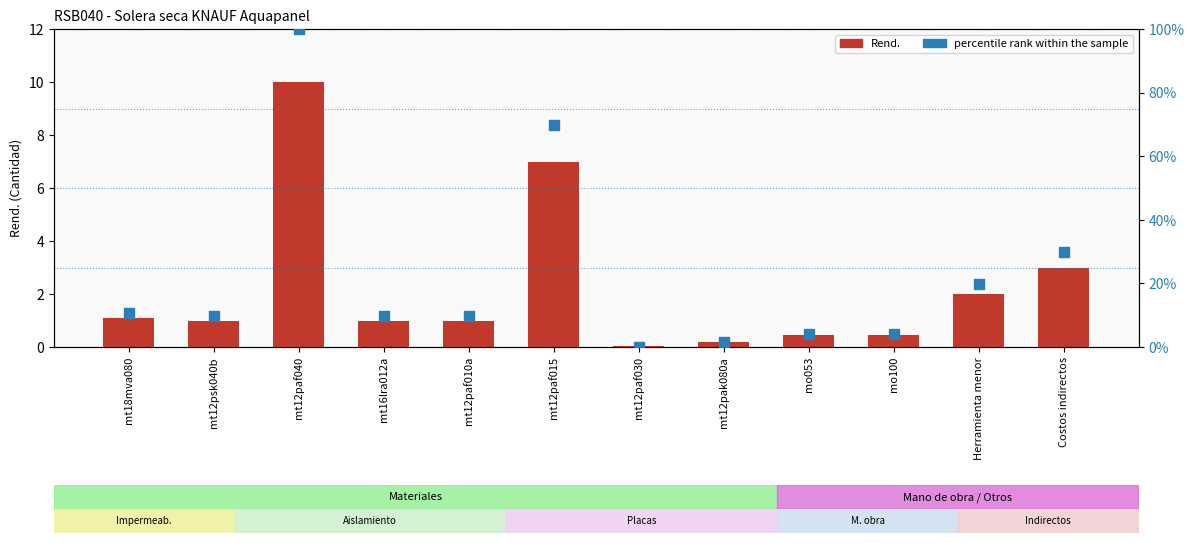

Which series has the largest total across all categories?

percentile rank within the sample